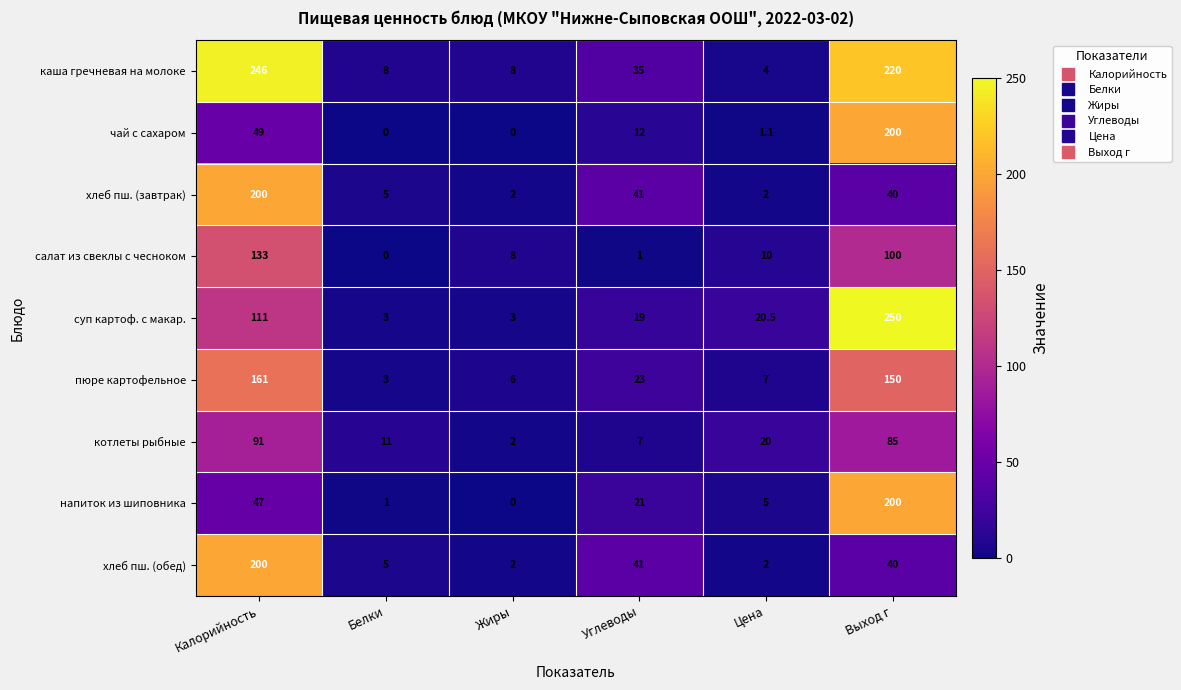

Rank the categories by пюре картофельное value from lowest to highest.

Белки, Жиры, Цена, Углеводы, Выход г, Калорийность